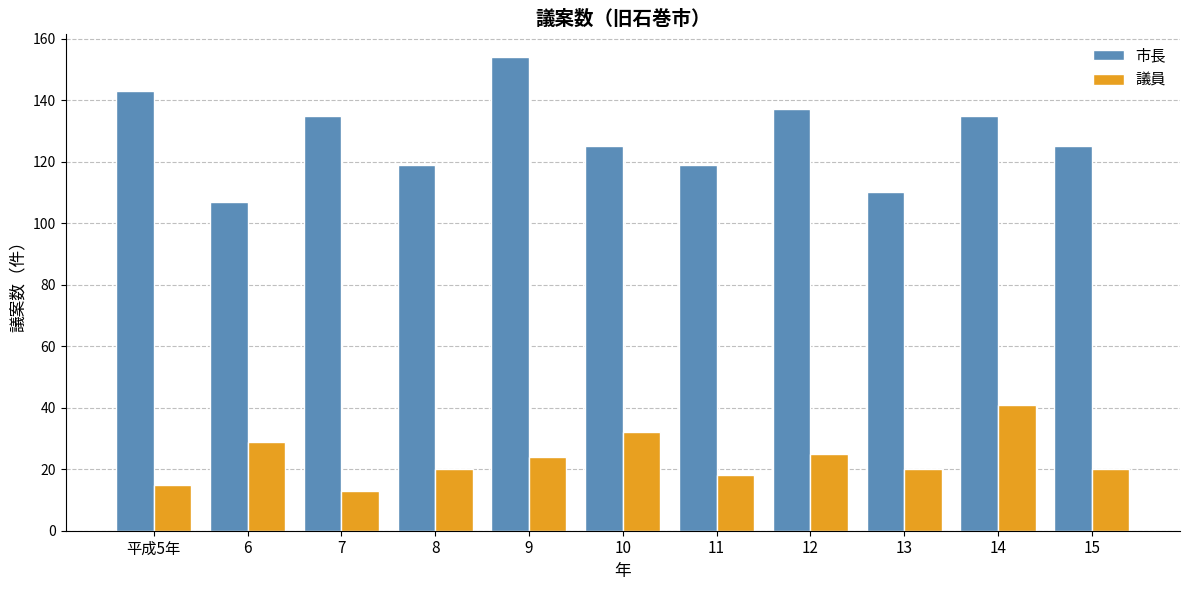

Which series has the widest spread of values?

市長